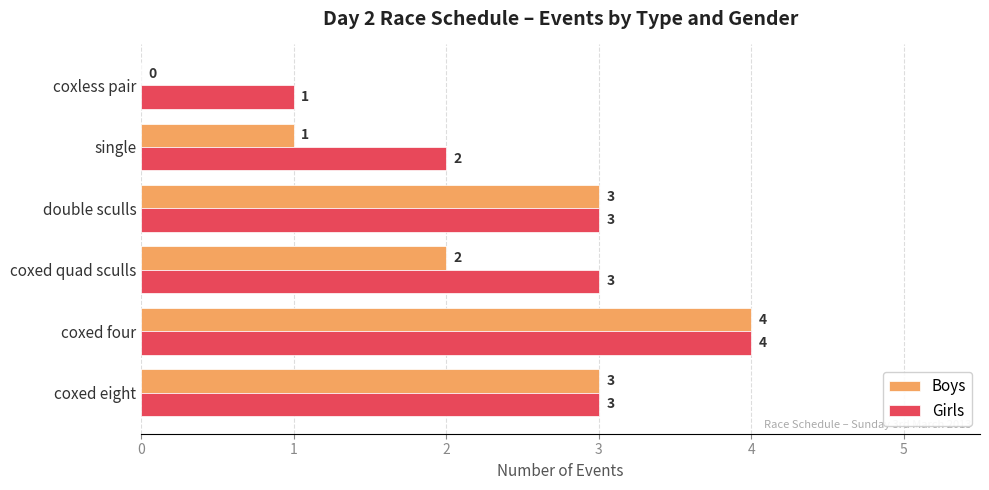

The Boys series shows 2 at coxless pair. True or false?

False